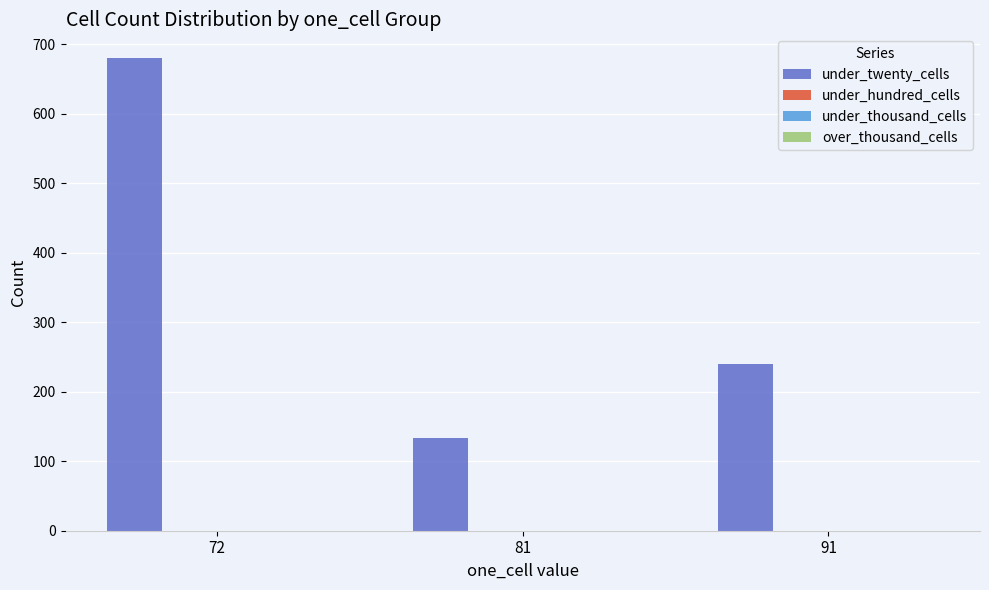

What is the difference between the maximum and minimum values?

547